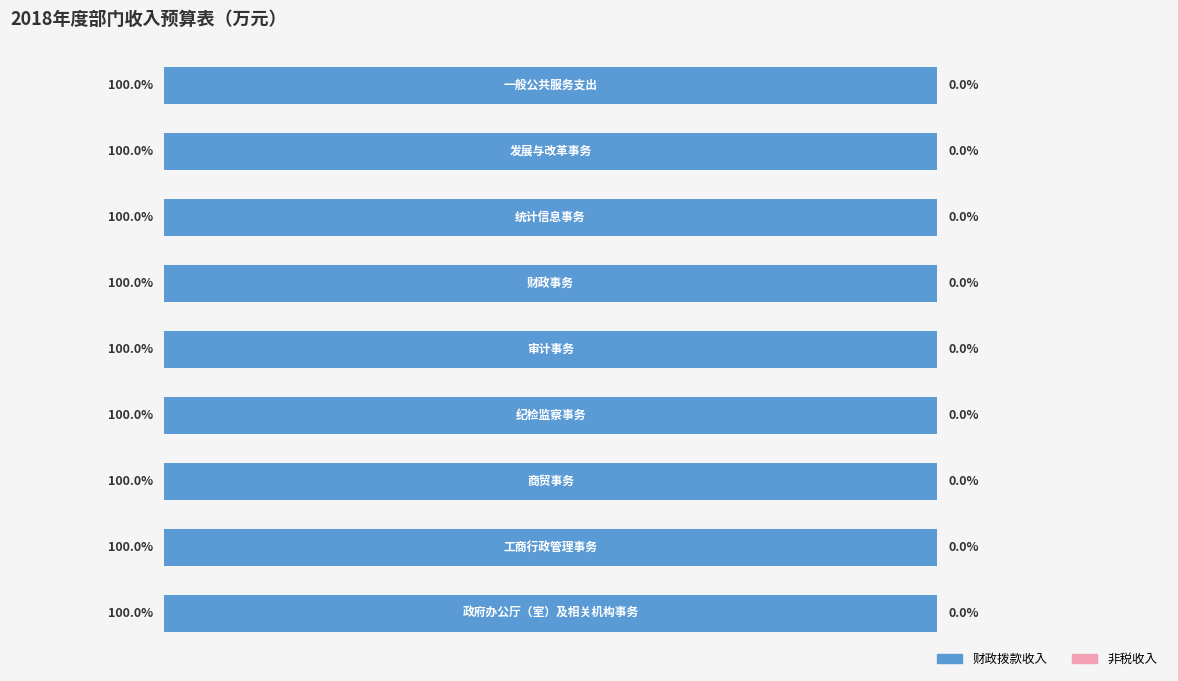

At 工商行政管理事务, list the series in order from largest to smallest.

财政拨款收入, 非税收入